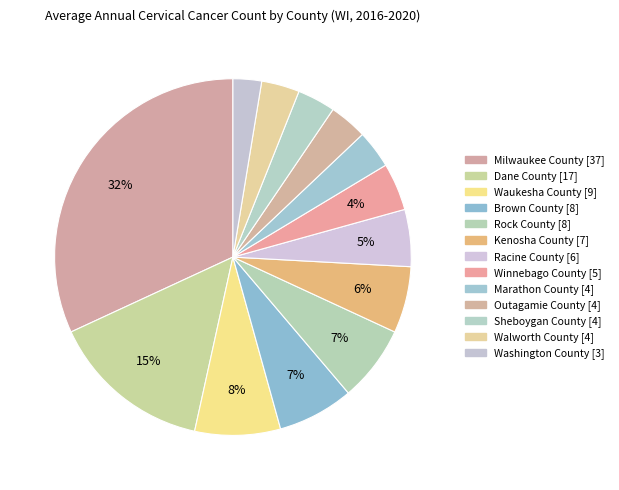

Is it true that Washington County is 3% of the pie?

True